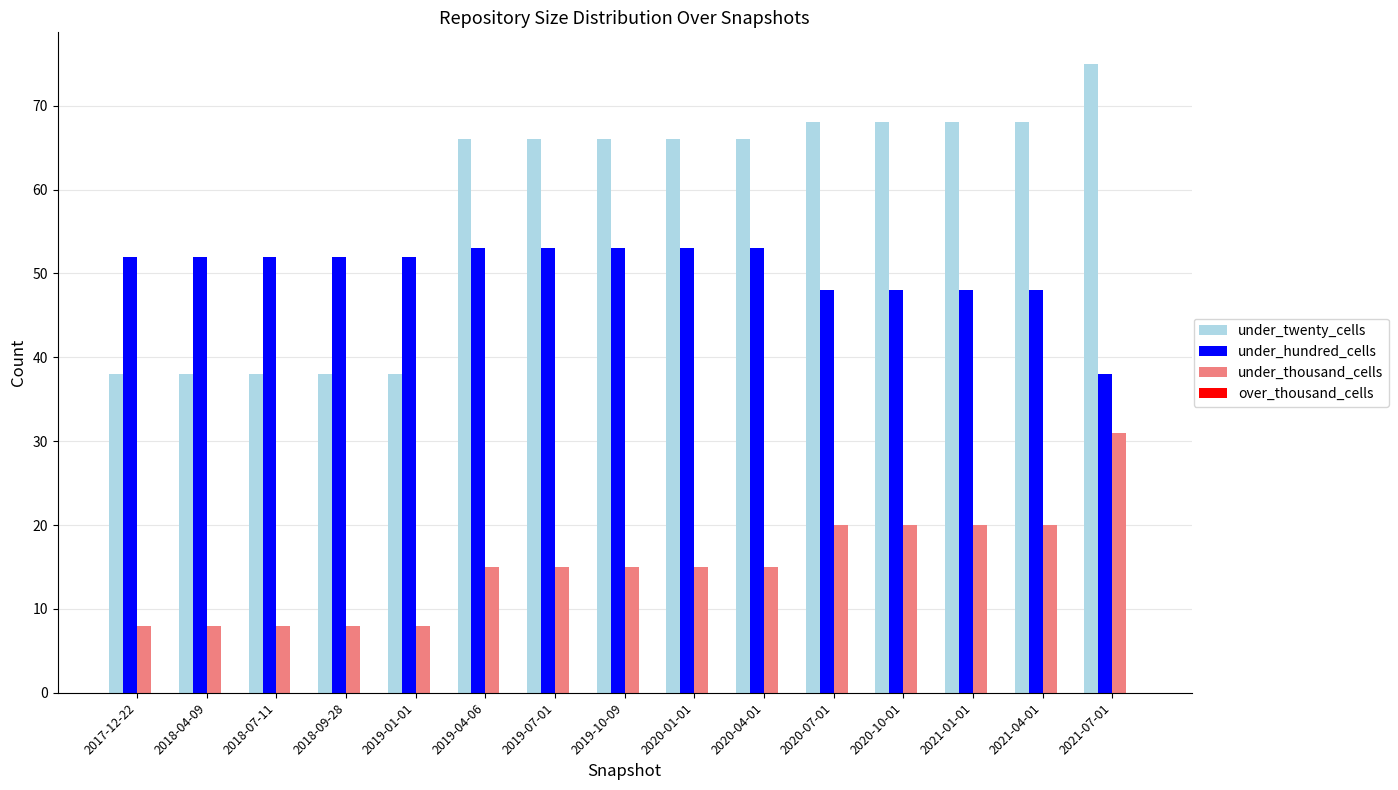

At how many categories does at least one series exceed 60?

10